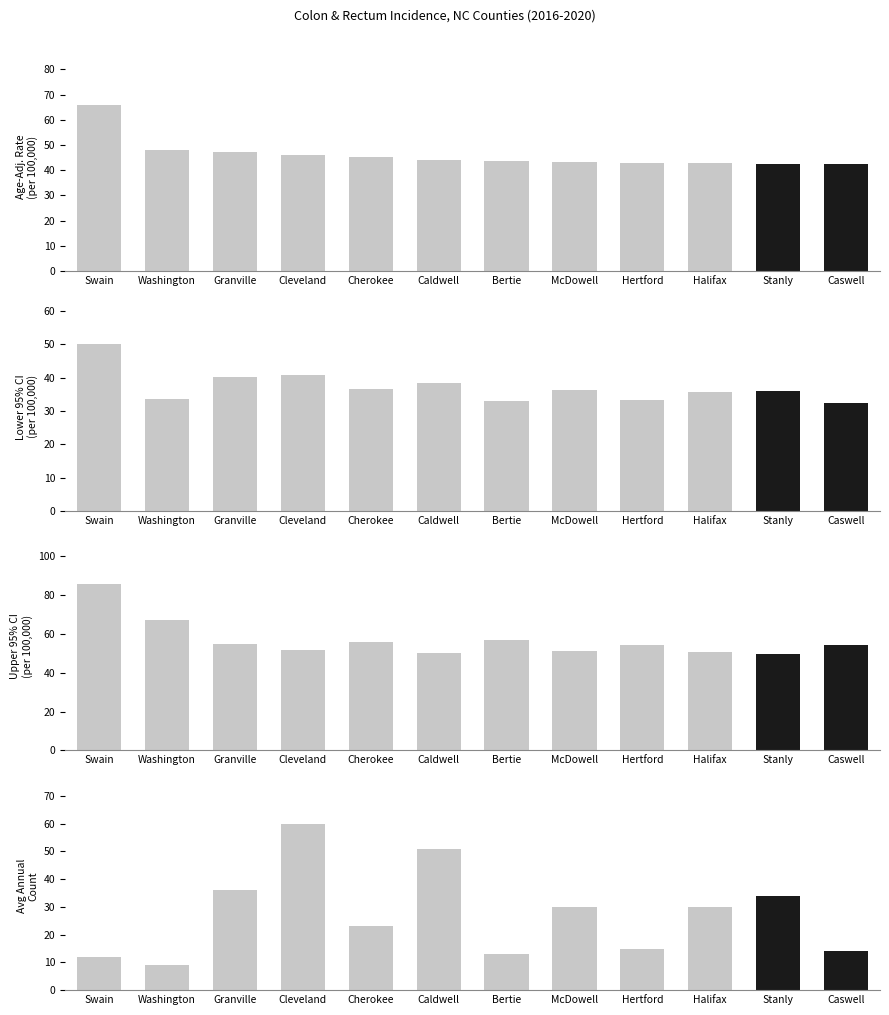

What is the greatest value displayed?

85.8